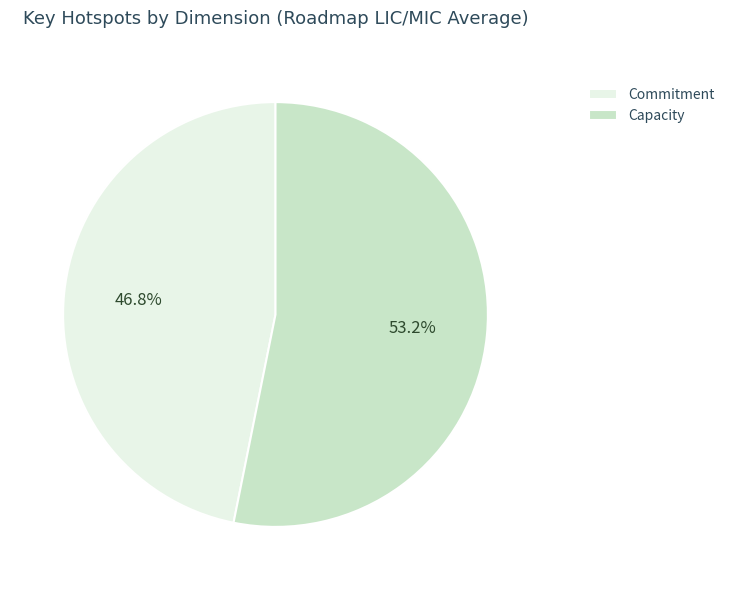

What is the majority slice?

Capacity